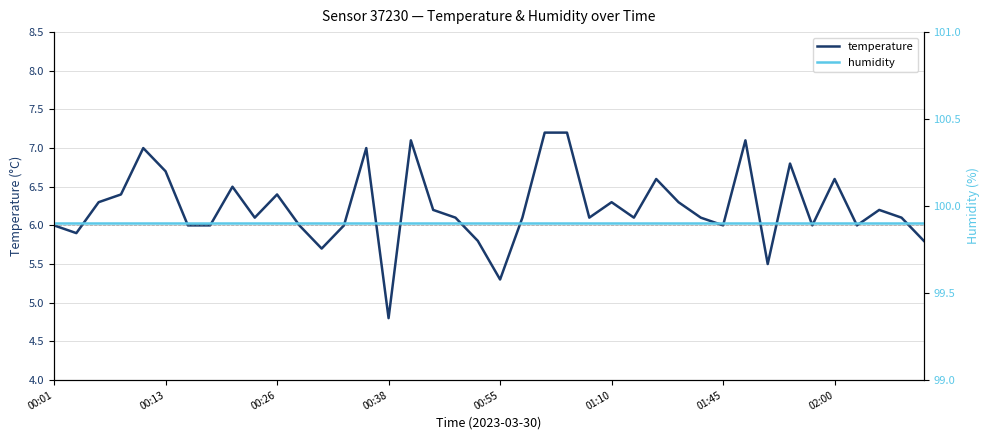

Is this an area chart (filled region under the line)?

No